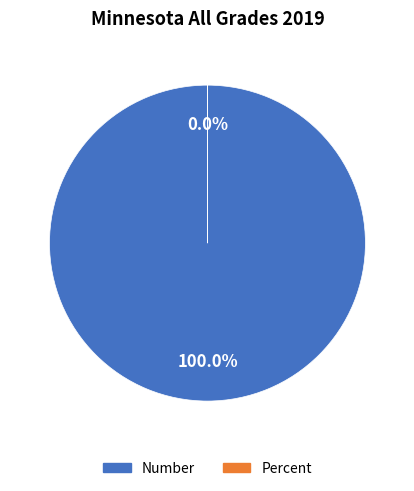

How many segments does this pie chart have?

2